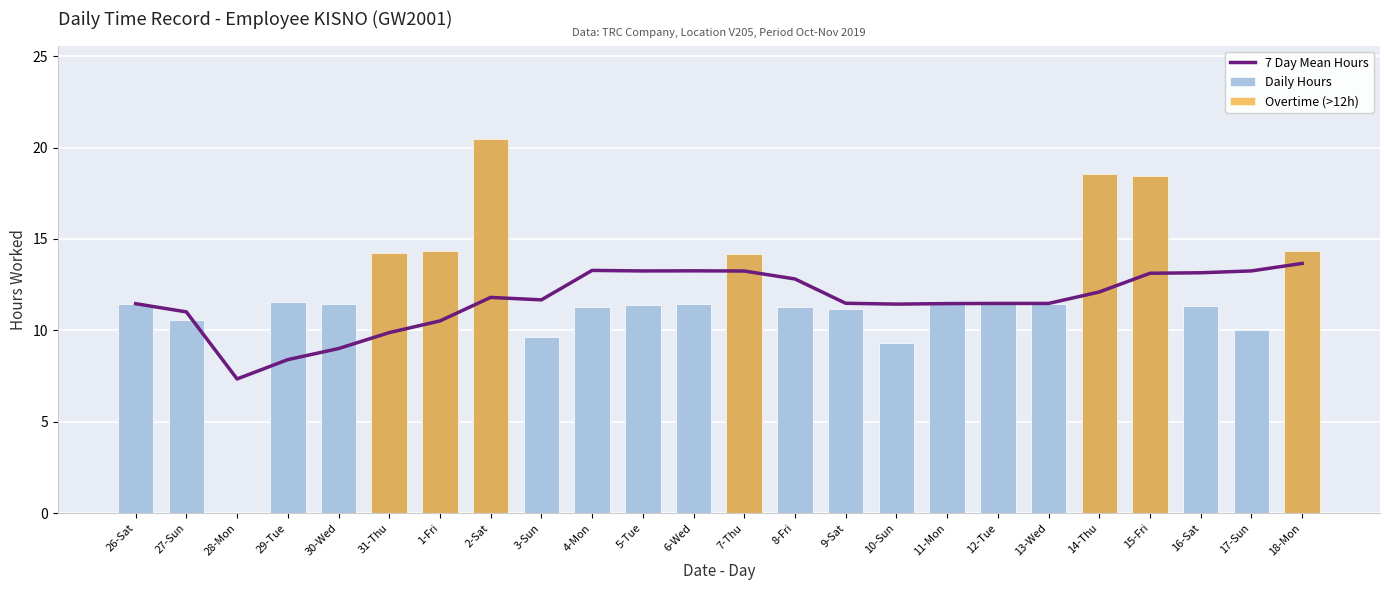

Which category has the highest value across all series?

2-Sat